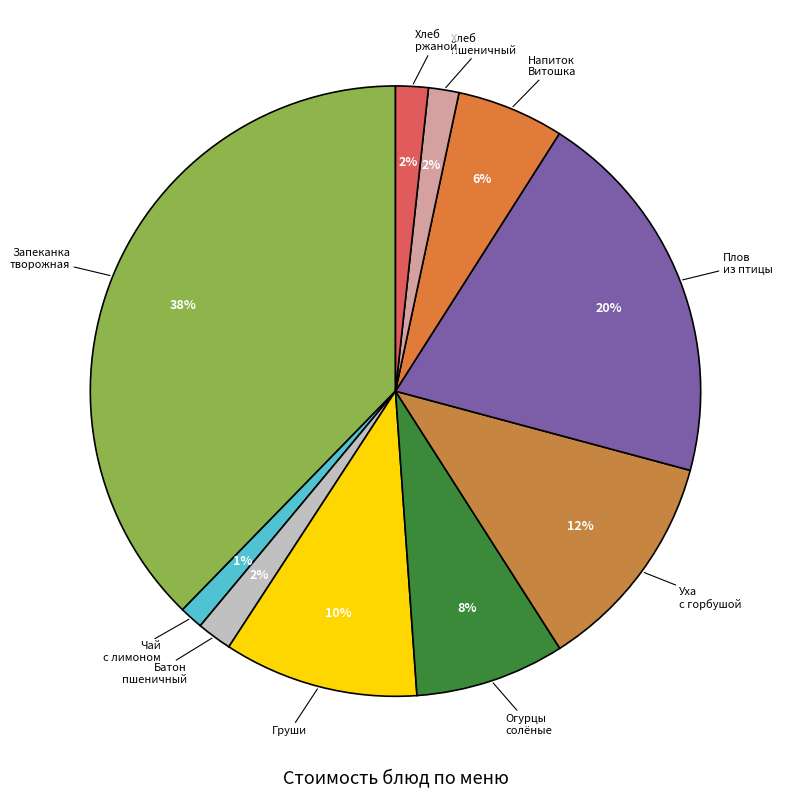

How many slices are in this pie chart?

10